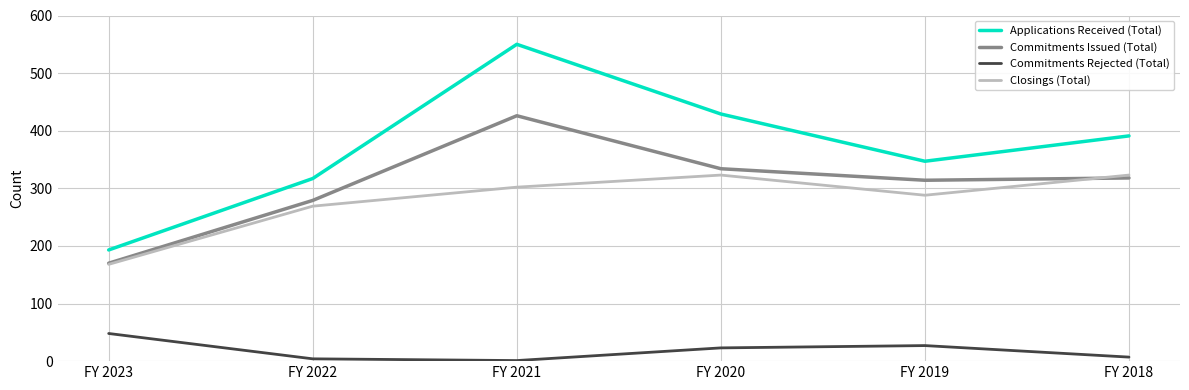

What are all the series names shown in the legend?

Applications Received (Total), Commitments Issued (Total), Commitments Rejected (Total), Closings (Total)